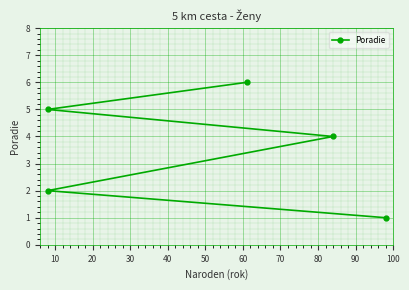

What is the minimum value shown in the chart?

1